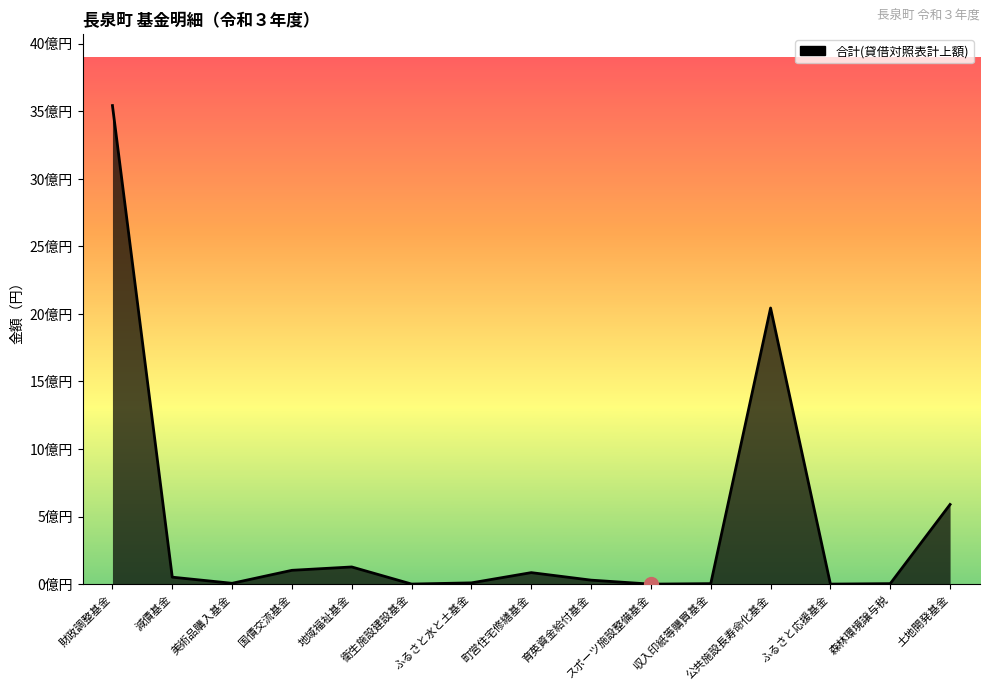

True or false: there are more than 0 points higher than both neighbors.

True